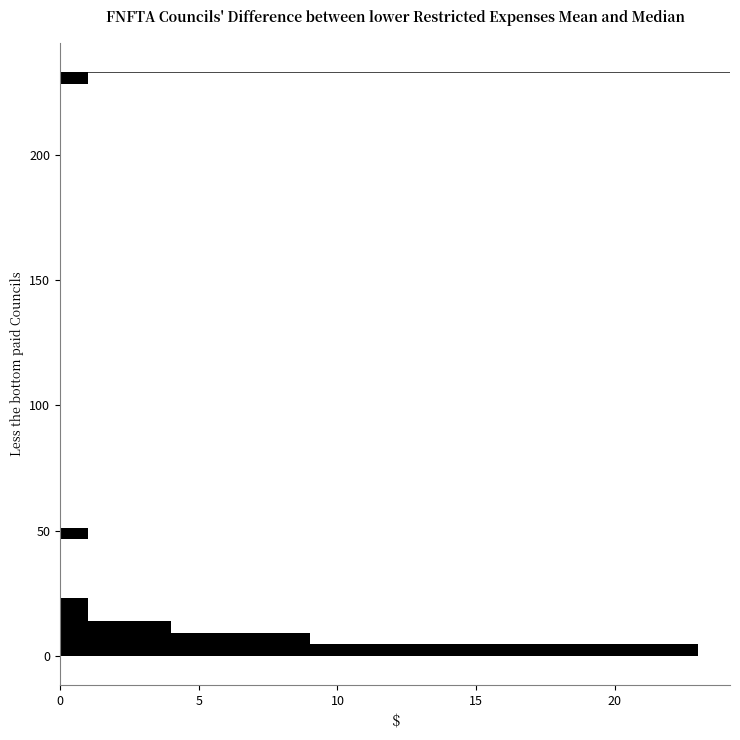

Around what value on the y-axis is the longest bar? Give the approximate position of its centre, as read against the axis.

0